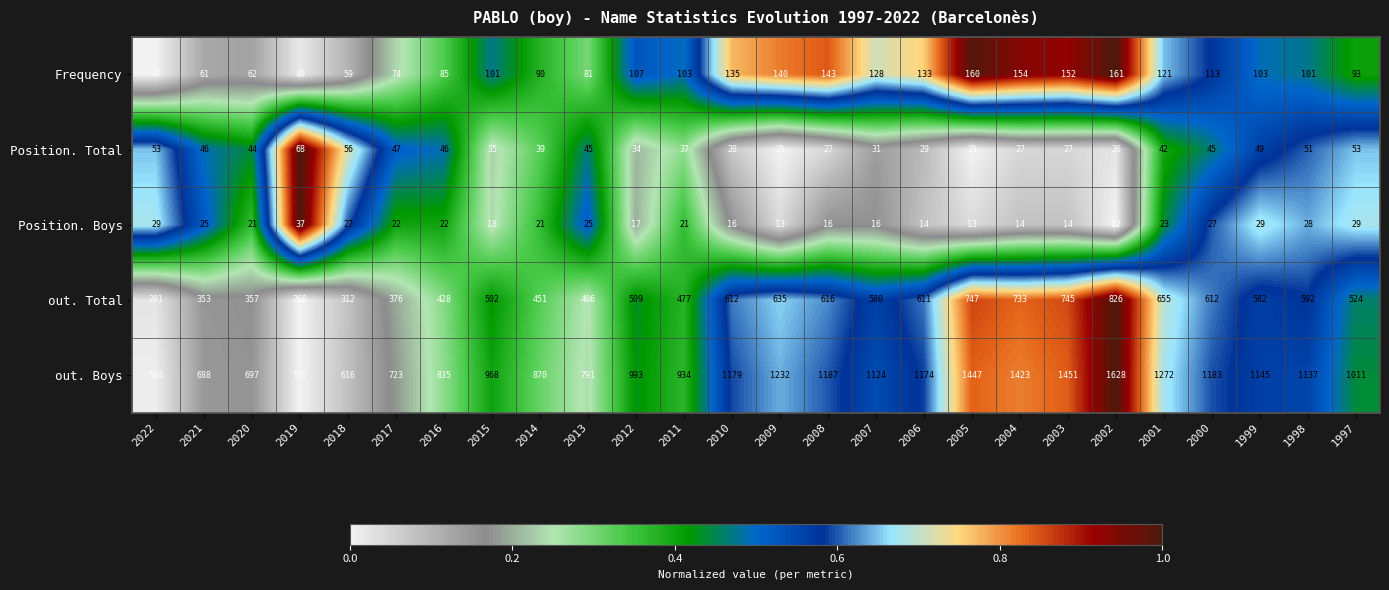

What is the total value across all series at 2010?

1970